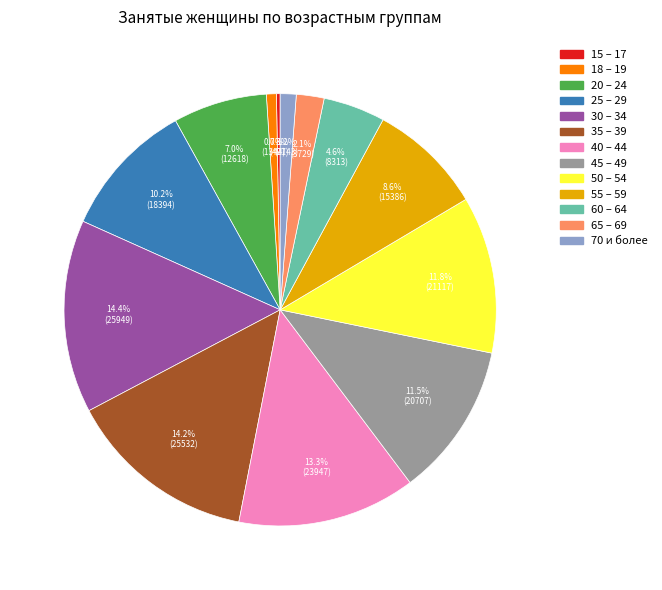

True or false: 35 – 39 accounts for 28% of the total.

False